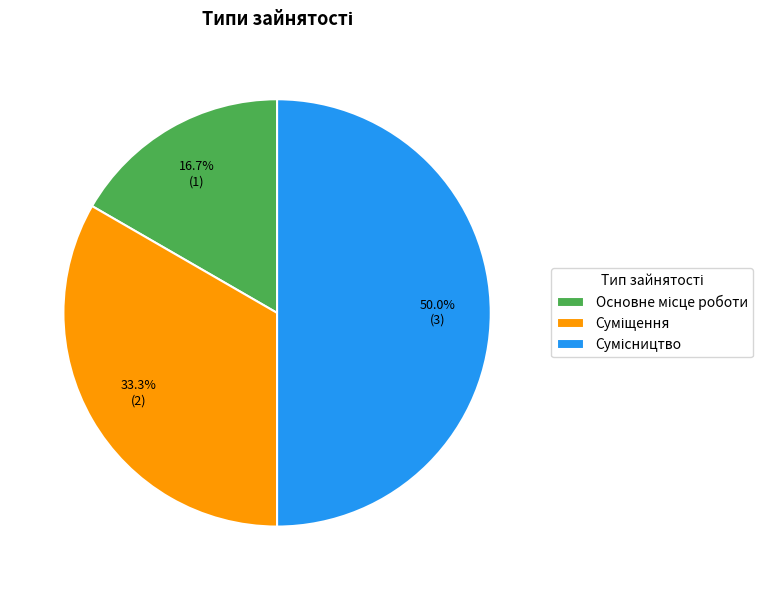

What is the ratio of the value at Основне місце роботи to the value at Сумісництво?

0.3